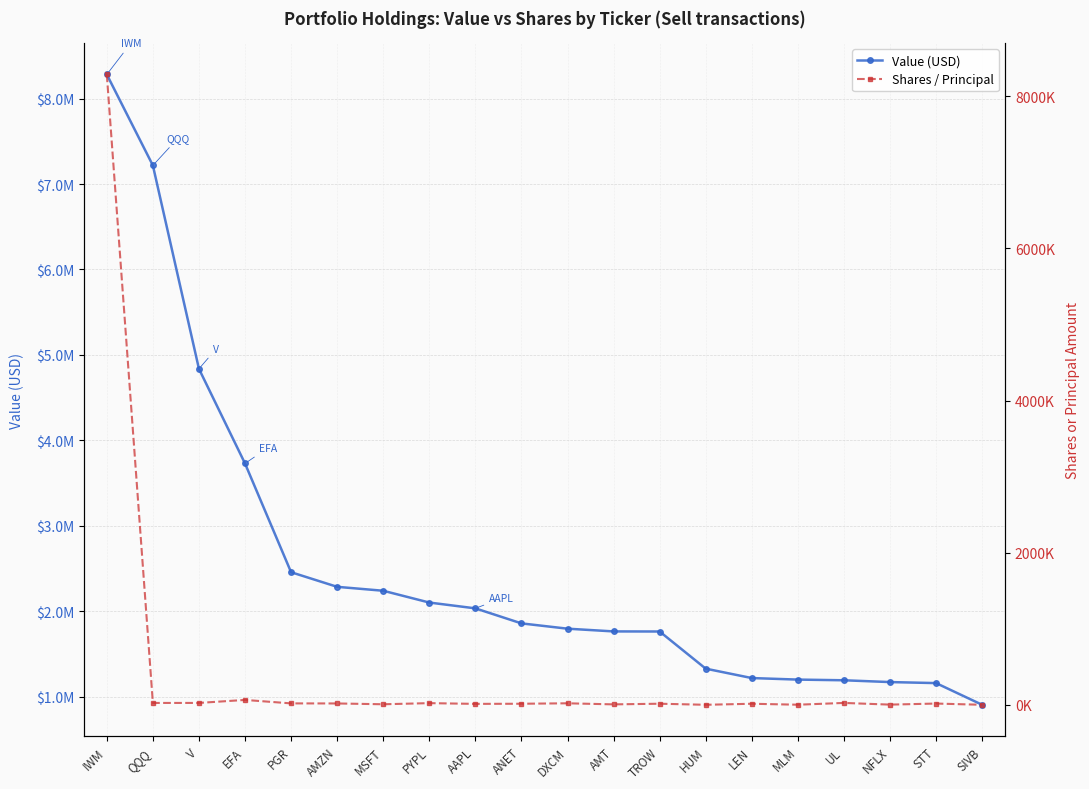

Rank the series at AMT from highest to lowest value.

Value (USD), Shares / Principal